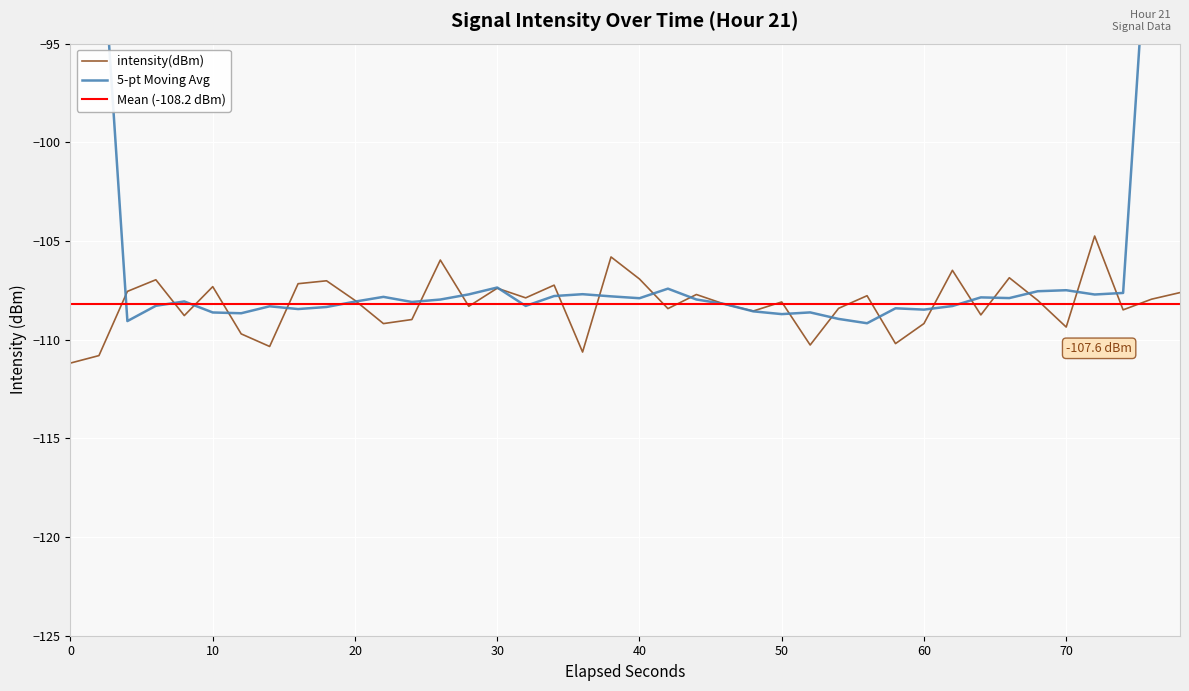

True or false: intensity(dBm) has a value of -149.6 at 0.

False